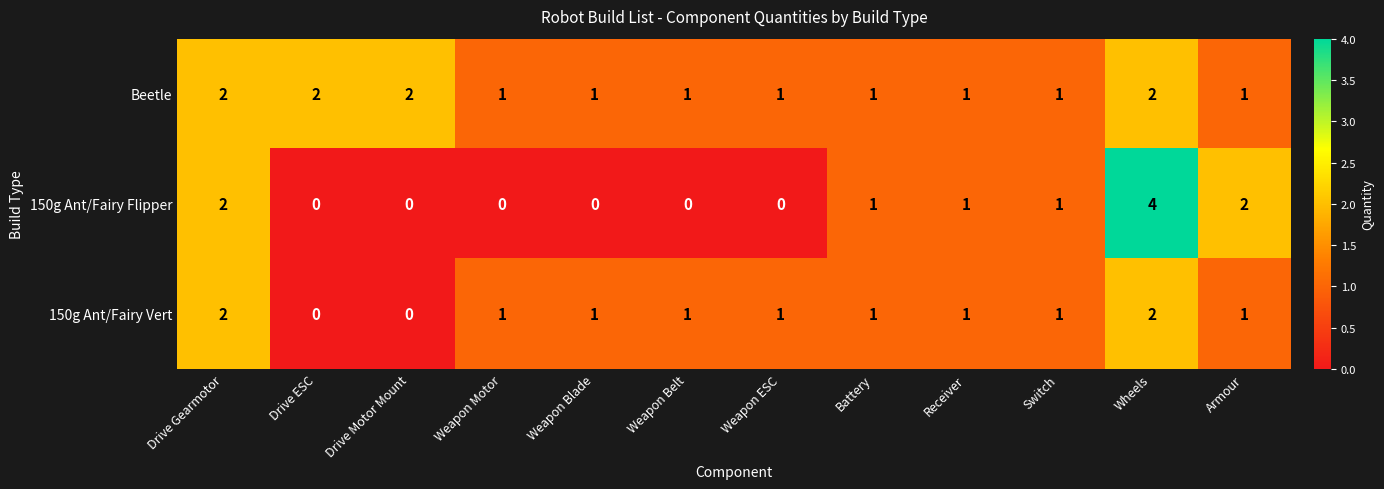

List the series in order of their overall mean, lowest first.

150g Ant/Fairy Flipper, 150g Ant/Fairy Vert, Beetle